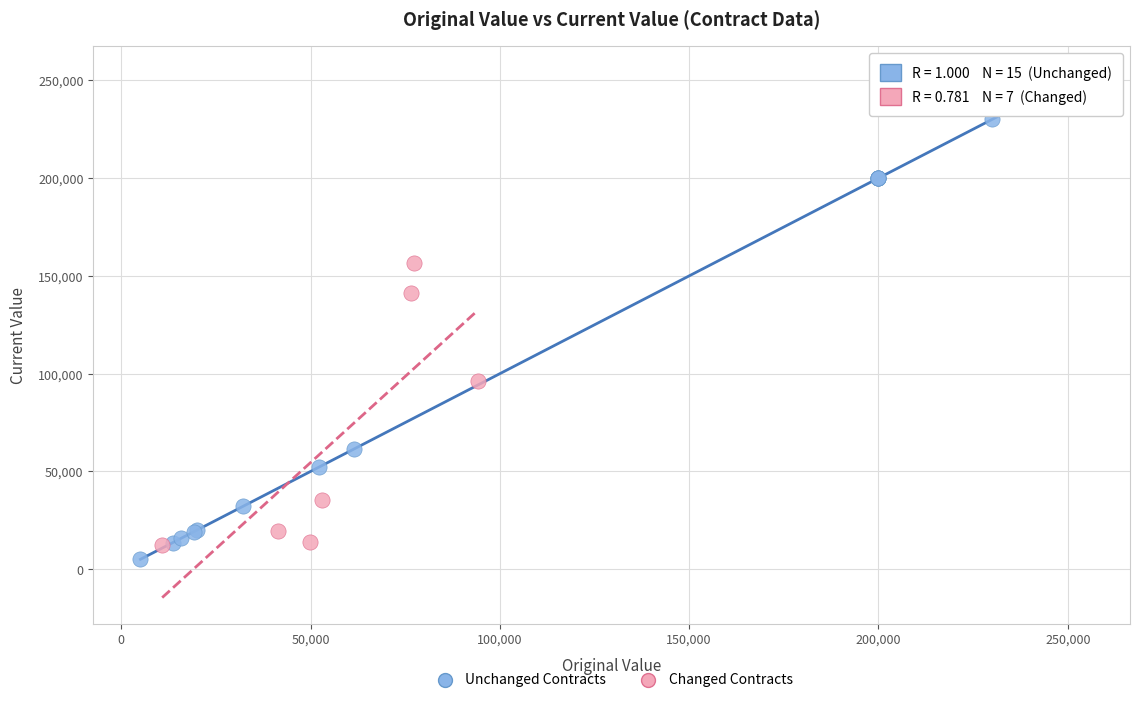

Which series contains the highest Y value?

Unchanged Contracts